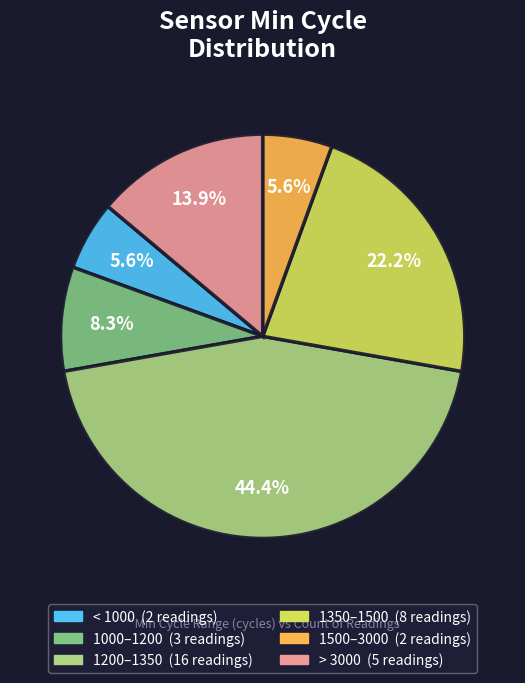

How many slices are in this pie chart?

6